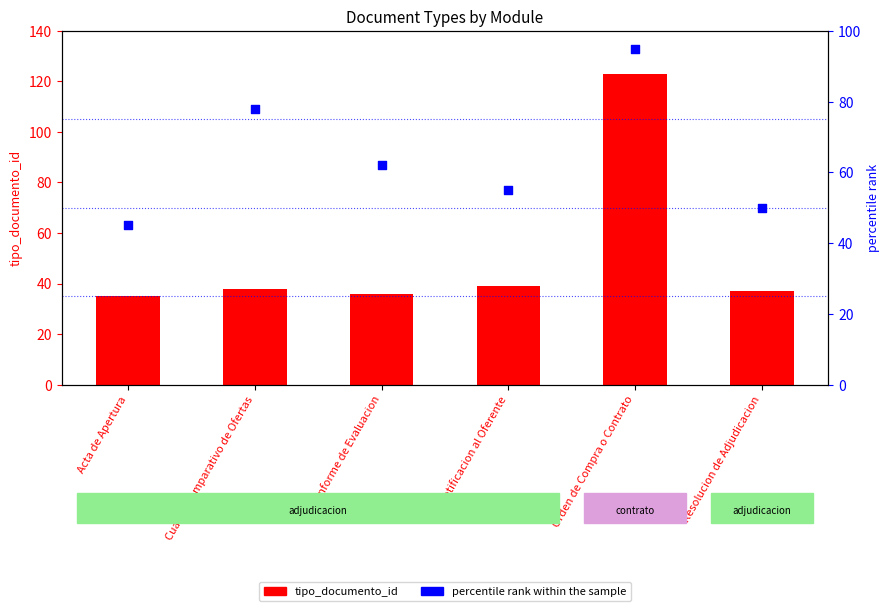

Is the value of tipo_documento_id at Notificacion al Oferente greater than the value of percentile rank within the sample at Cuadro Comparativo de Ofertas?

No